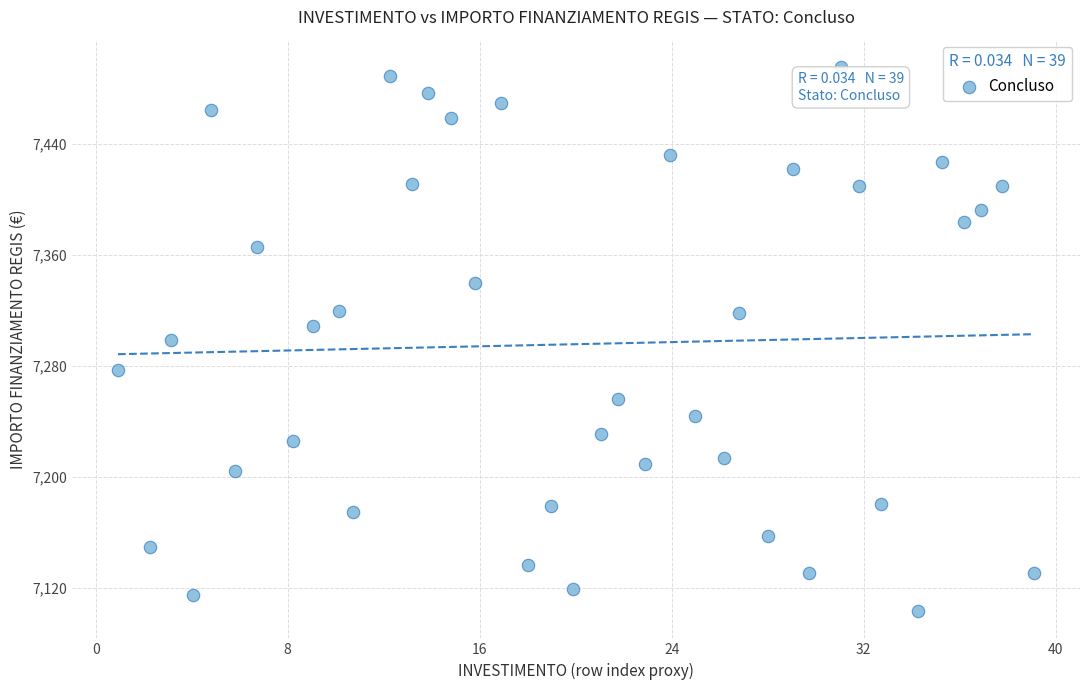

What is the range of X values (max minus min)?

38.2